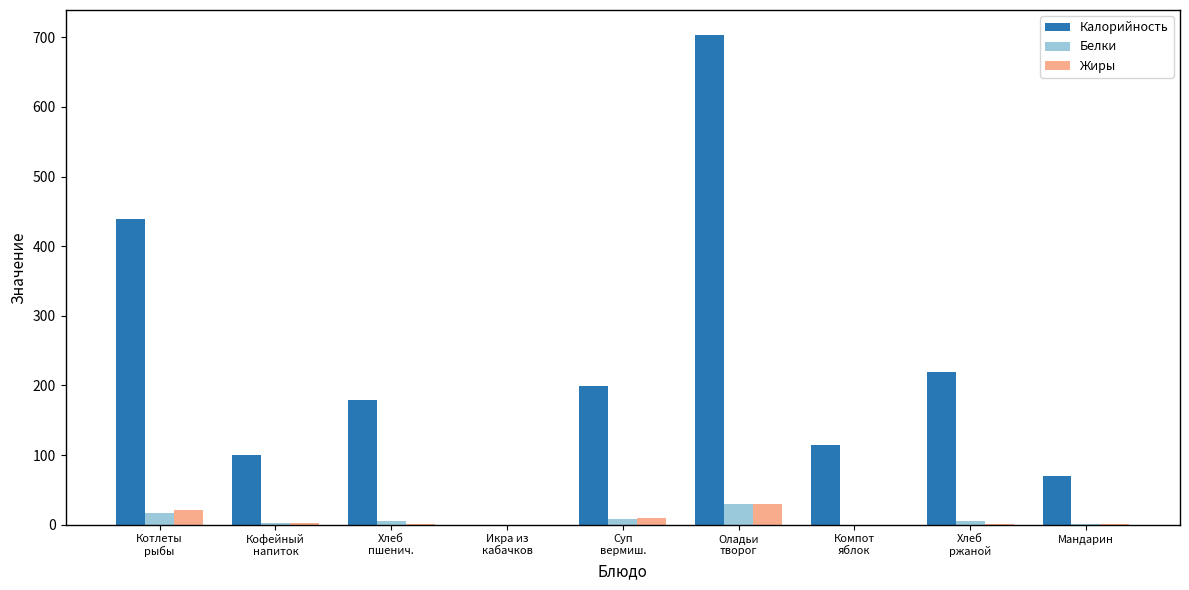

Which series has the largest total across all categories?

Калорийность